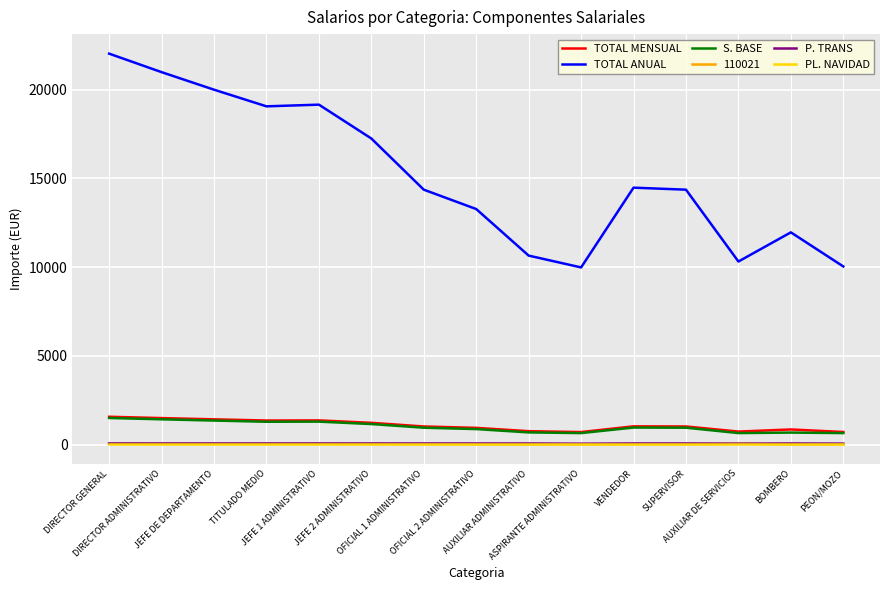

Is this an area chart (filled region under the line)?

No